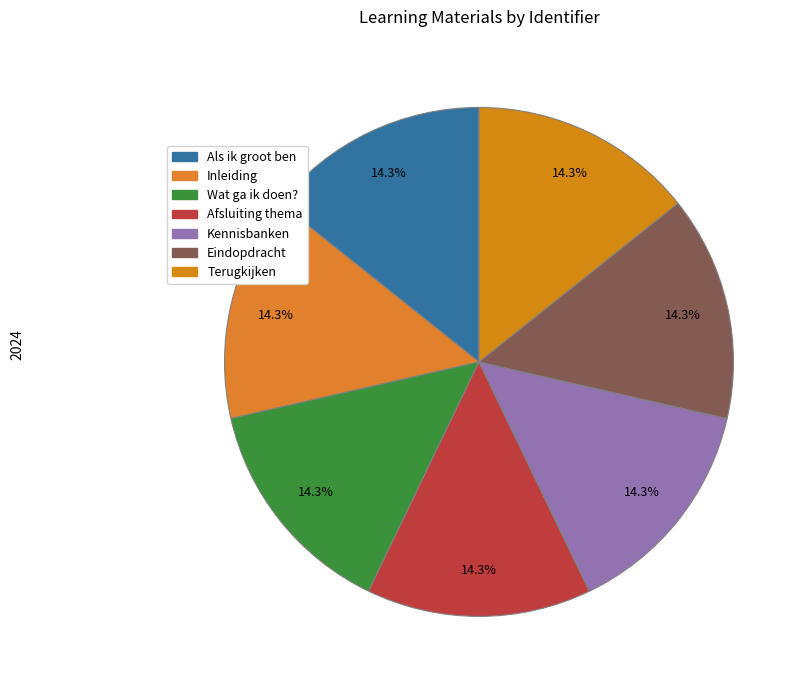

True or false: Inleiding accounts for 14% of the total.

True